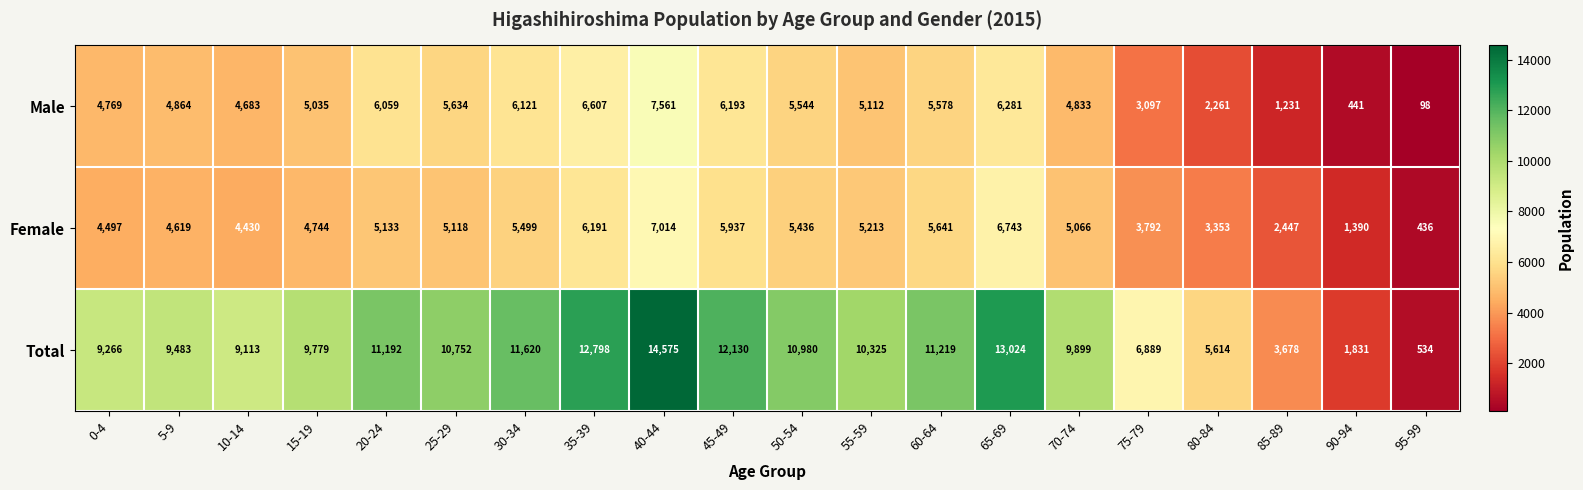

Which series has the largest total across all categories?

Total